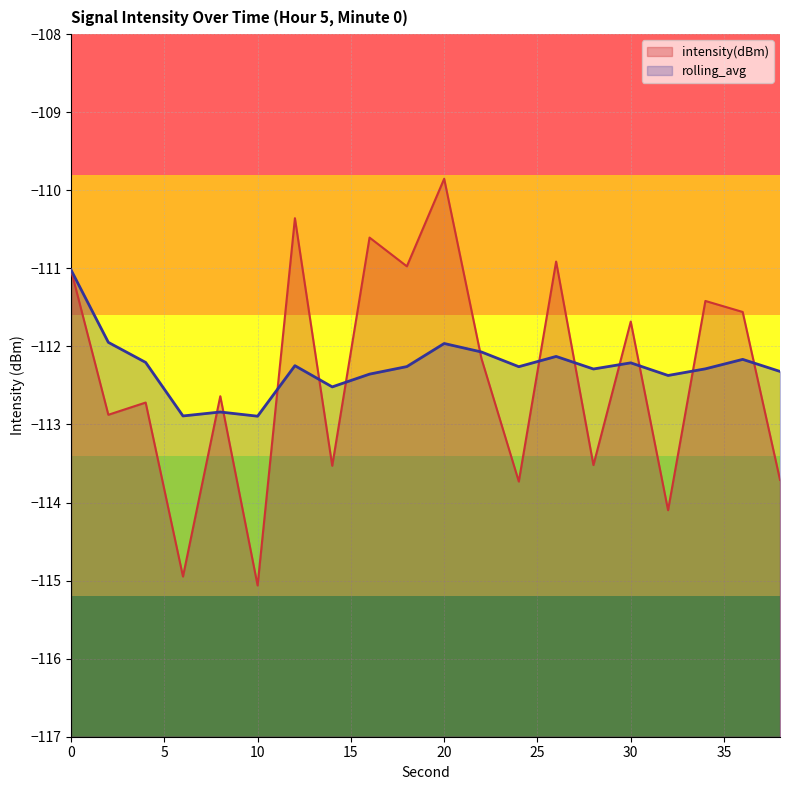

Which series has the widest spread of values?

intensity(dBm)